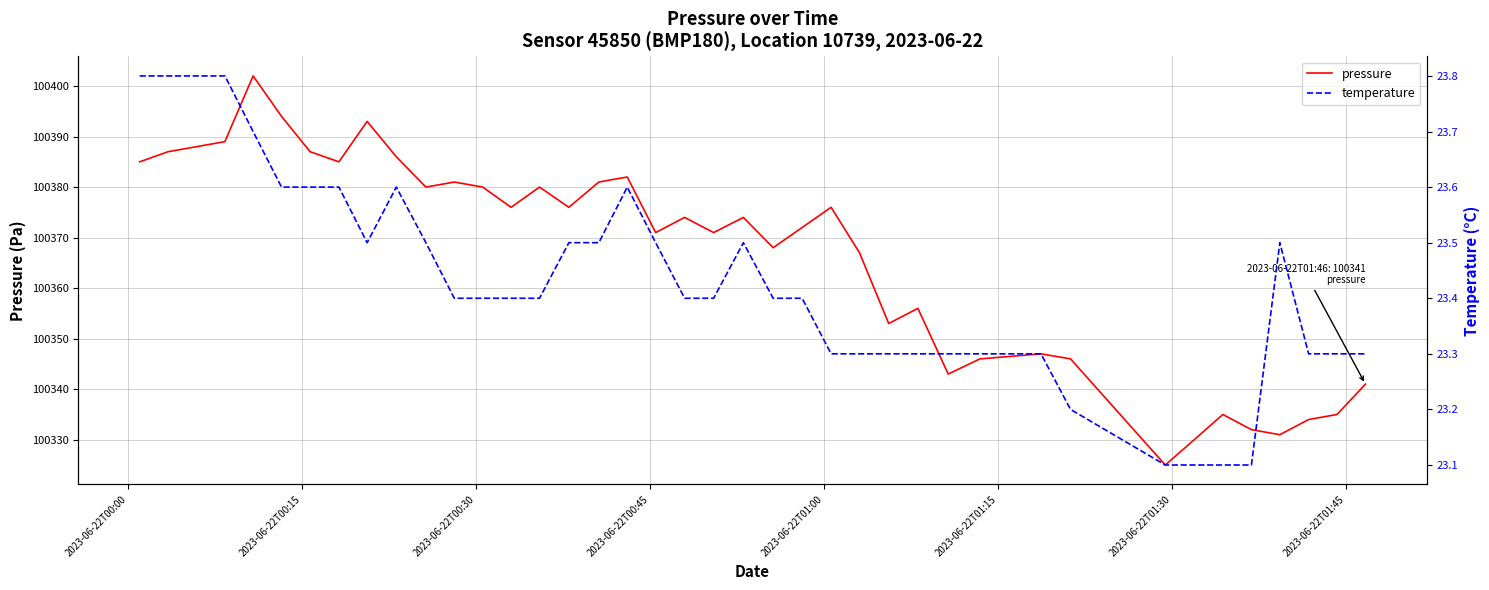

How many interior local valleys does the pressure series have?

11